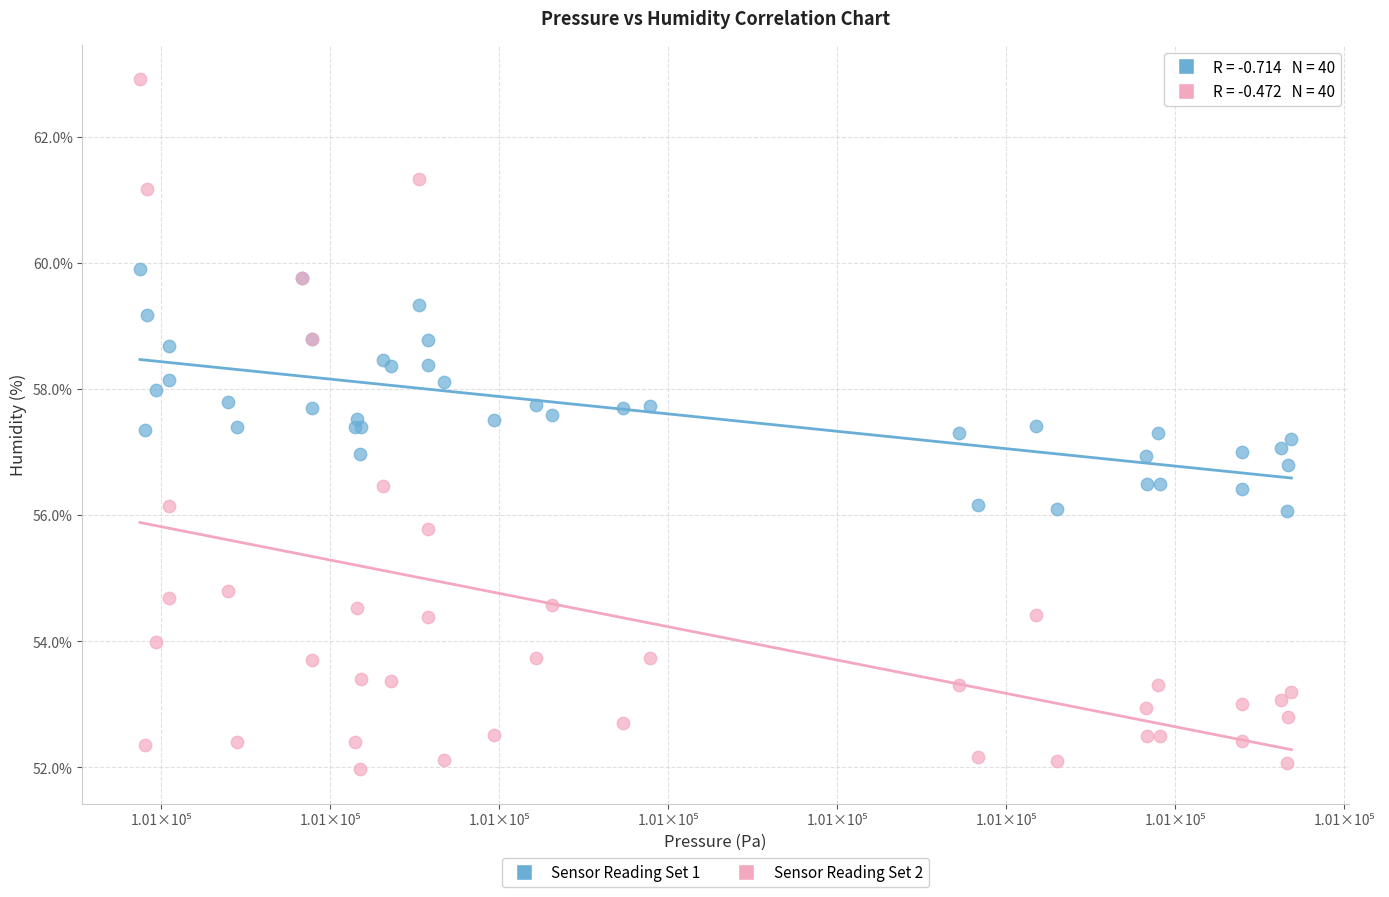

Which series has the largest Y range (max minus min)?

Sensor Reading Set 2